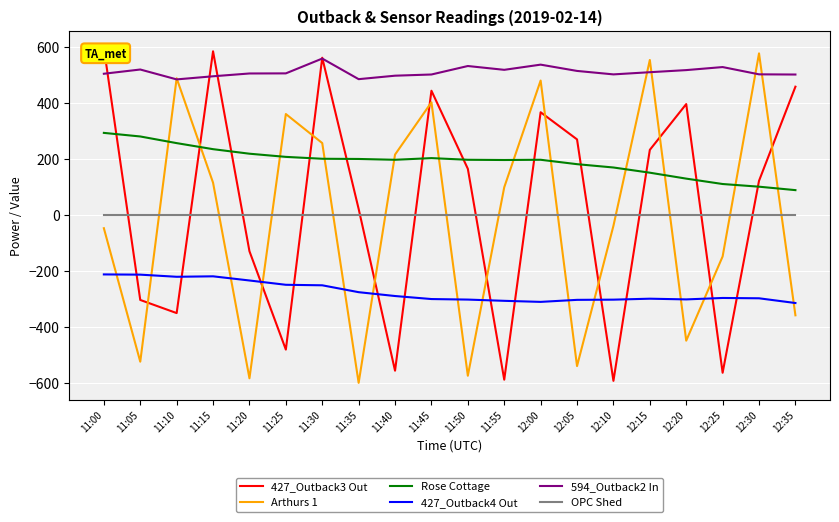

How many data points in 427_Outback4 Out are above -296?

9